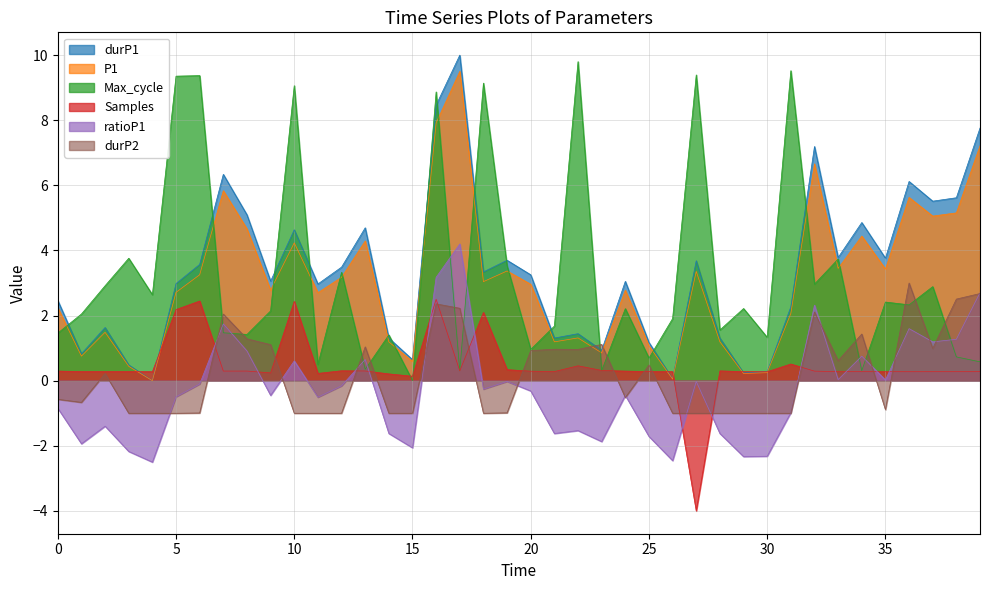

At which label does Max_cycle reach its peak?

22